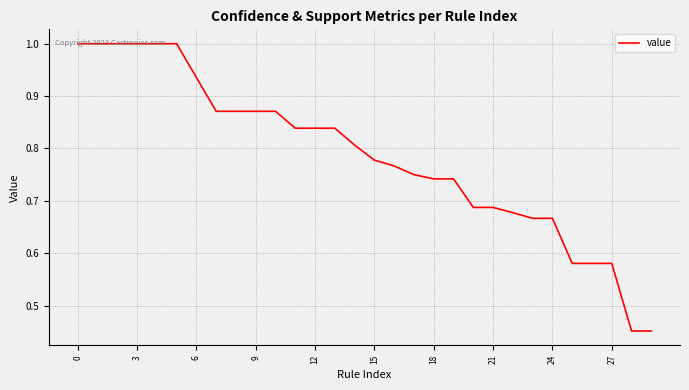

What is the greatest value displayed?

1.0